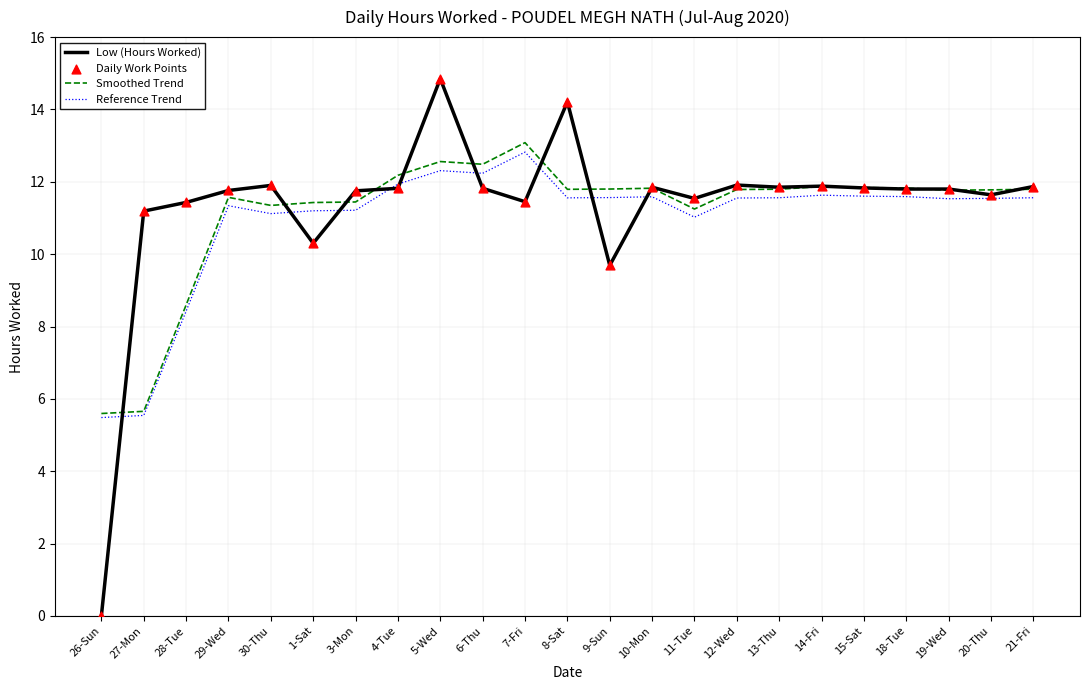

What is the difference between the highest and lowest values at 3-Mon?

0.5